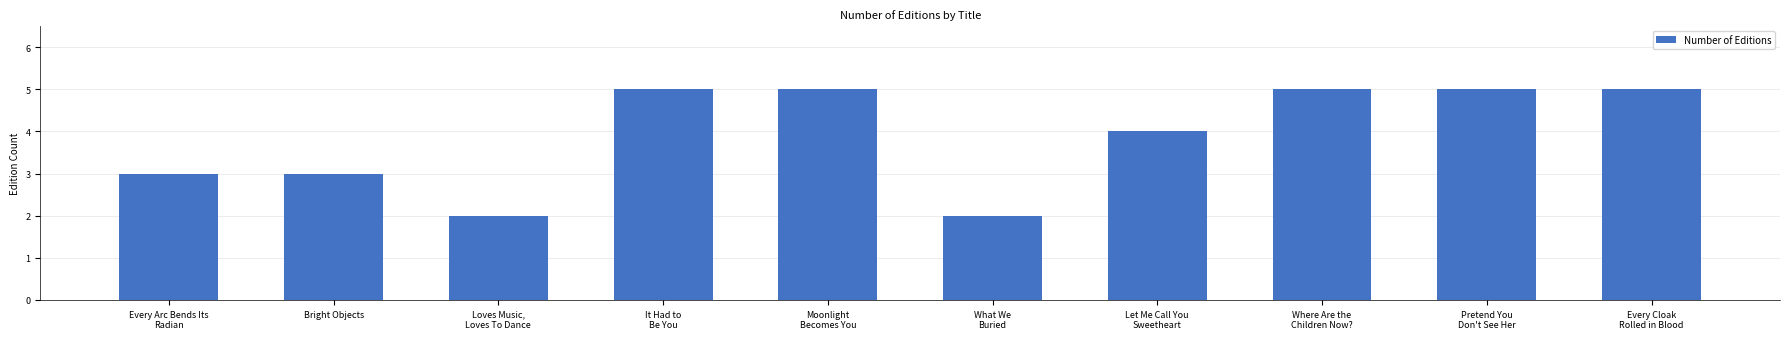

What is the average value?

4